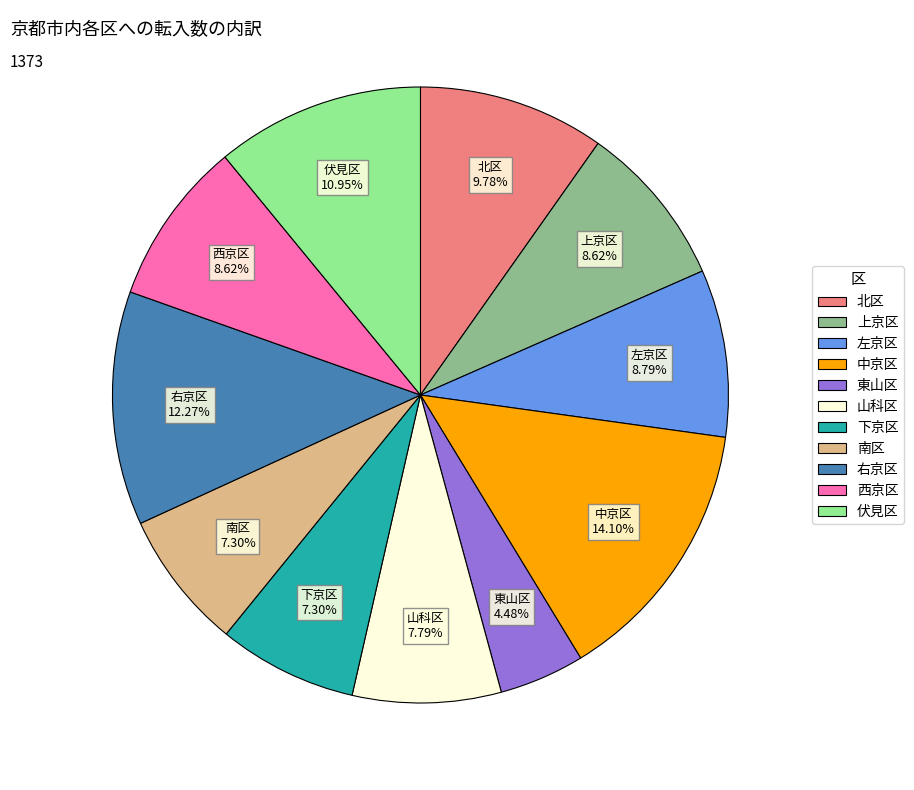

How many slices are in this pie chart?

11